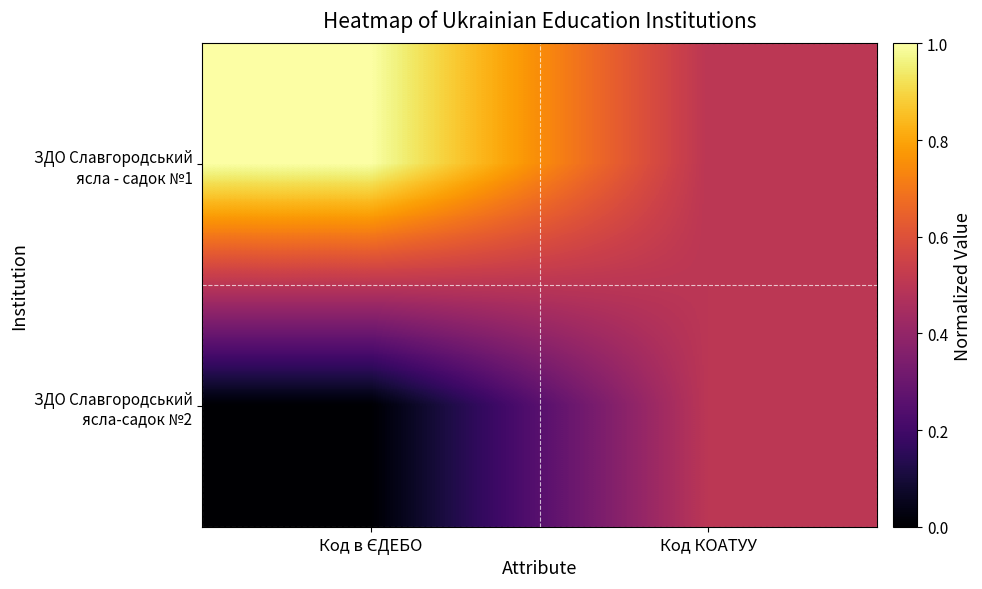

Rank the series at Код в ЄДЕБО from lowest to highest value.

ЗДО Славгородський ясла-садок №2, ЗДО Славгородський ясла - садок №1